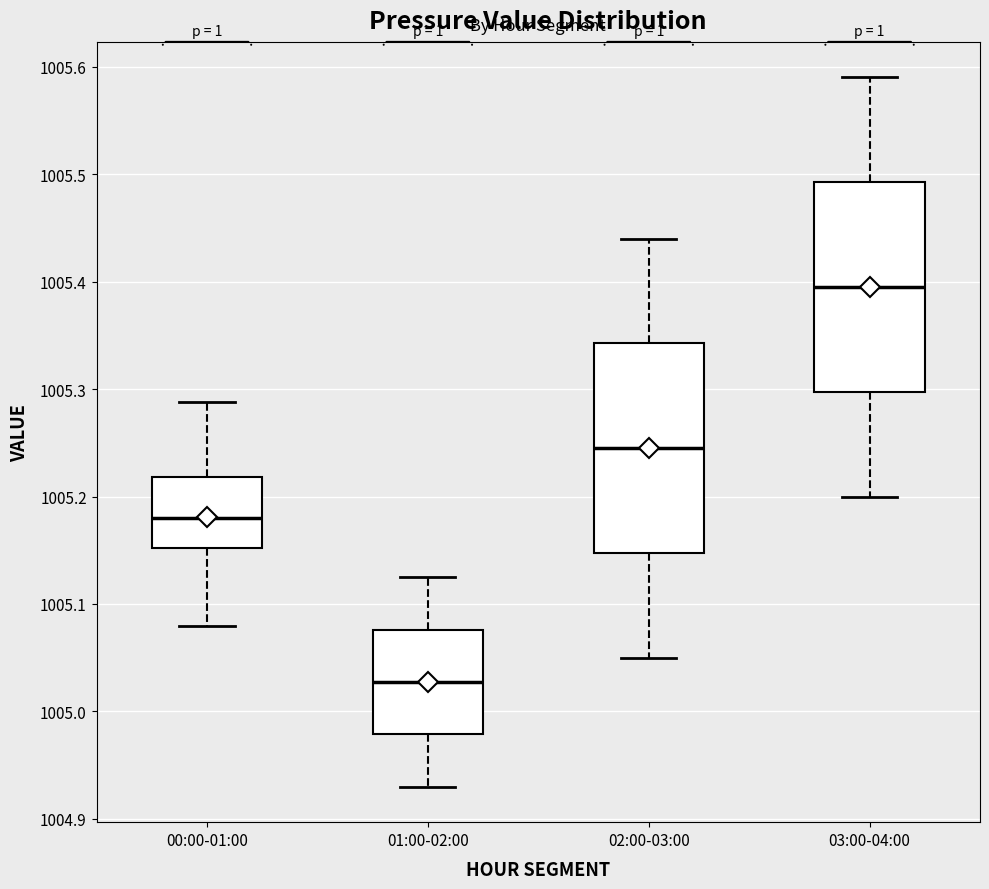

Reading left to right, read every box against the y-axis: the position of its median line, the range the box covers, and the ends of its whiskers. The values are not printed on the chart, so give them approximately, as read against the axis.

00:00-01:00: median 1005.18, box 1005.15 to 1005.22, whiskers 1005.08 to 1005.29
01:00-02:00: median 1005.03, box 1004.98 to 1005.08, whiskers 1004.93 to 1005.13
02:00-03:00: median 1005.25, box 1005.15 to 1005.34, whiskers 1005.05 to 1005.44
03:00-04:00: median 1005.40, box 1005.30 to 1005.49, whiskers 1005.20 to 1005.59